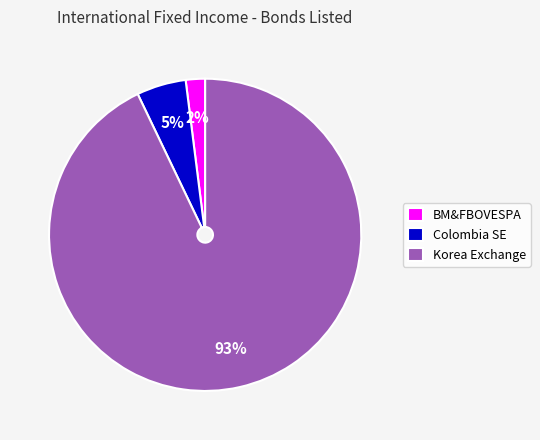

Do BM&FBOVESPA and Korea Exchange together represent more than half of the pie?

Yes